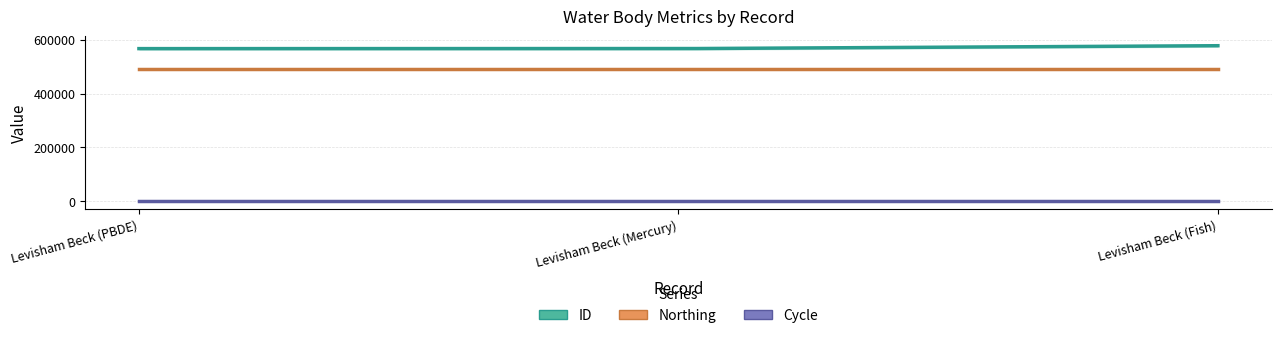

The value of Northing at Levisham Beck (Mercury) is 490382. True or false?

True